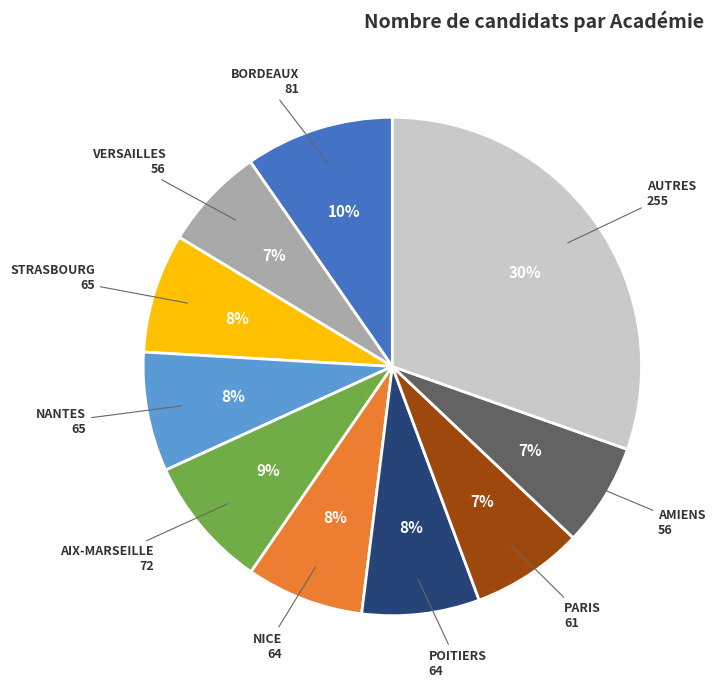

Does any single category account for the majority?

No